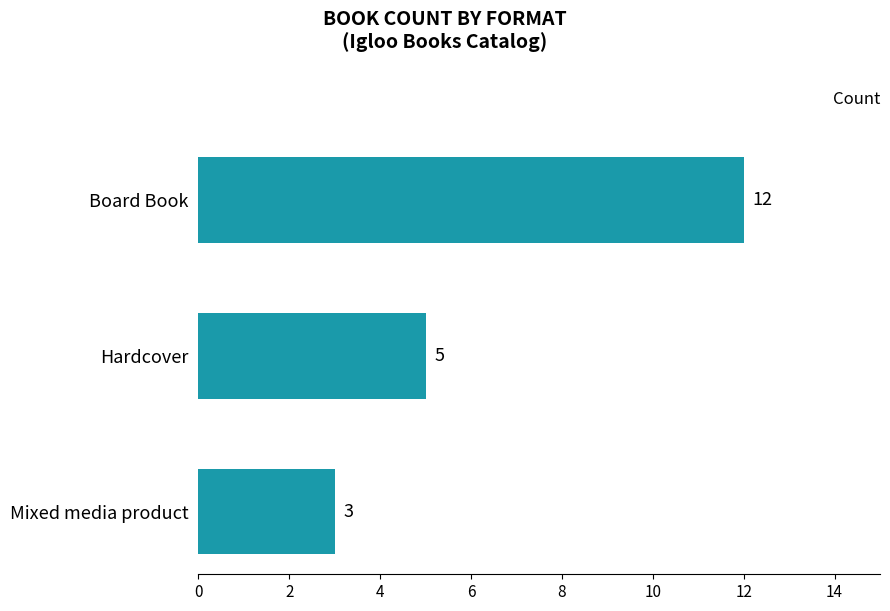

The chart shows a value of 5 at Hardcover. True or false?

True